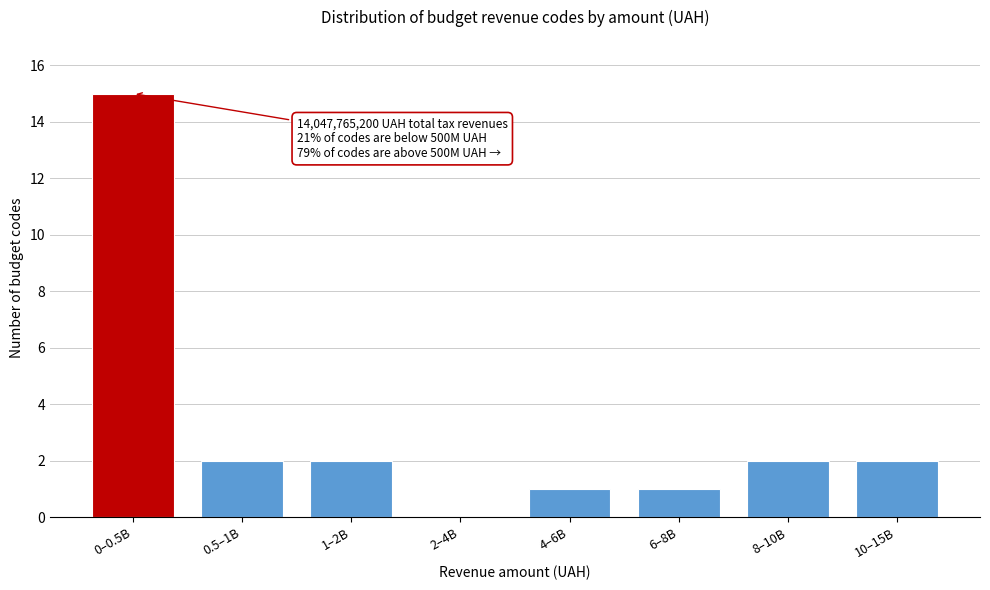

Reading right to left, what are all the values shown in this chart?

10–15B=2	8–10B=2	6–8B=1	4–6B=1	2–4B=0	1–2B=2	0.5–1B=2	0–0.5B=15